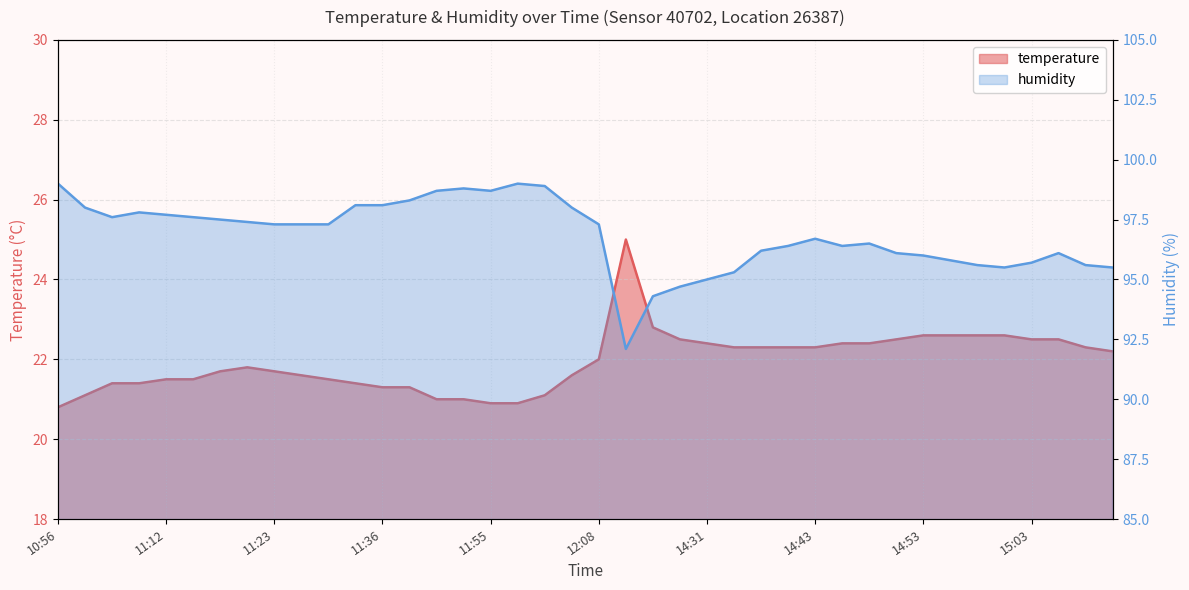

What is the difference between the highest and lowest values at 11:47?

77.7